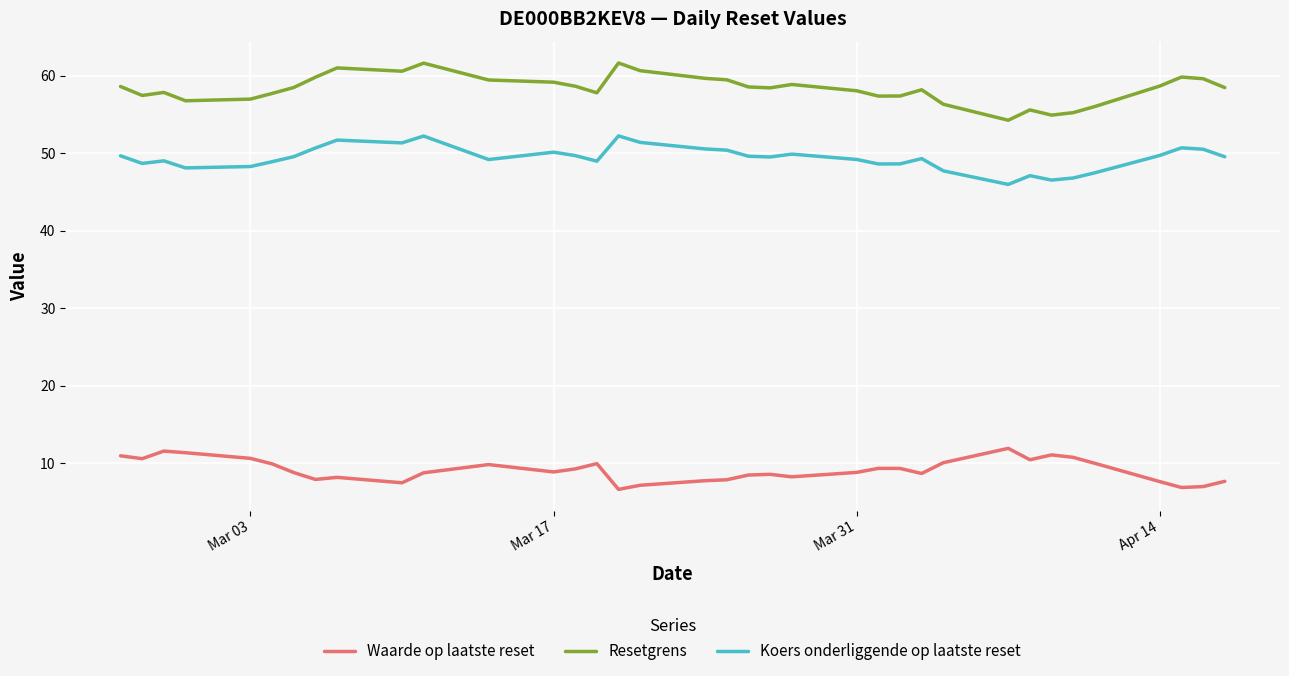

What is the difference between the maximum and minimum values in the Koers onderliggende op laatste reset series?

6.3